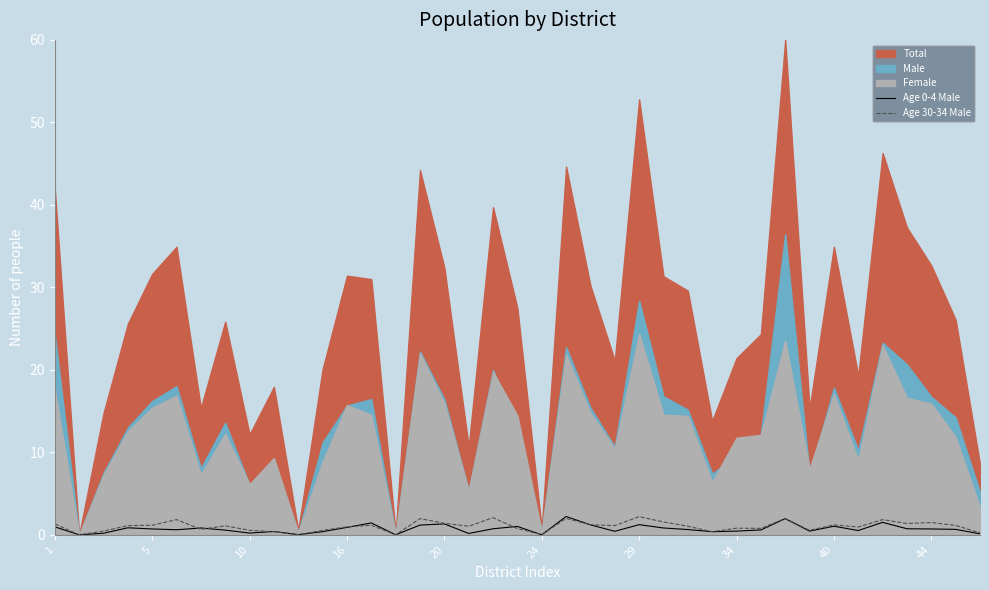

What value does the Age 0-4 Male series have at 16?

0.9